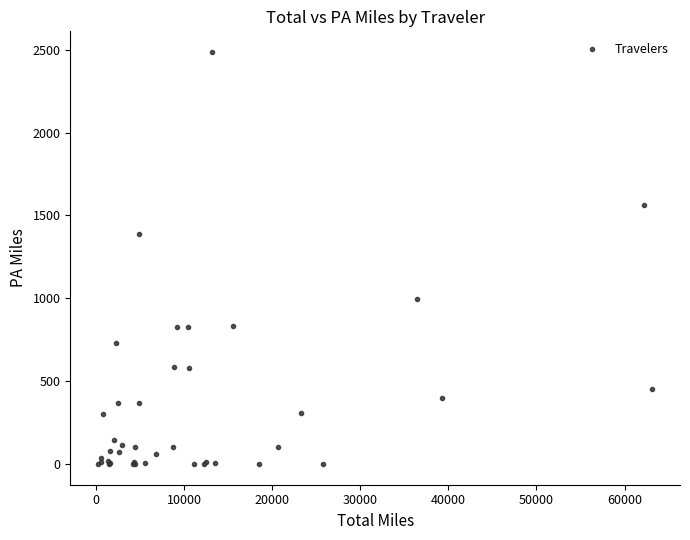

What Y value in the scatter plot is closest to 1243?

1386.3